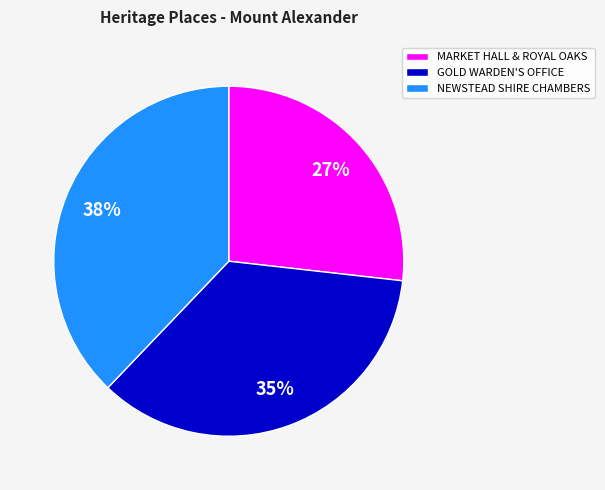

Which category has the biggest portion of the pie?

NEWSTEAD SHIRE CHAMBERS